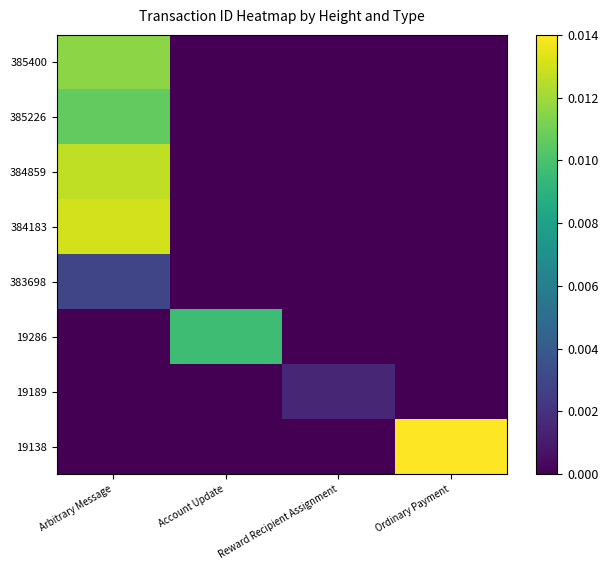

Which has a higher value, Ordinary Payment or Reward Recipient Assignment?

Ordinary Payment